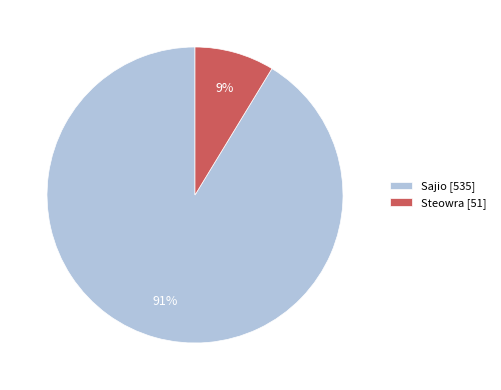

True or false: Sajio accounts for 91% of the total.

True